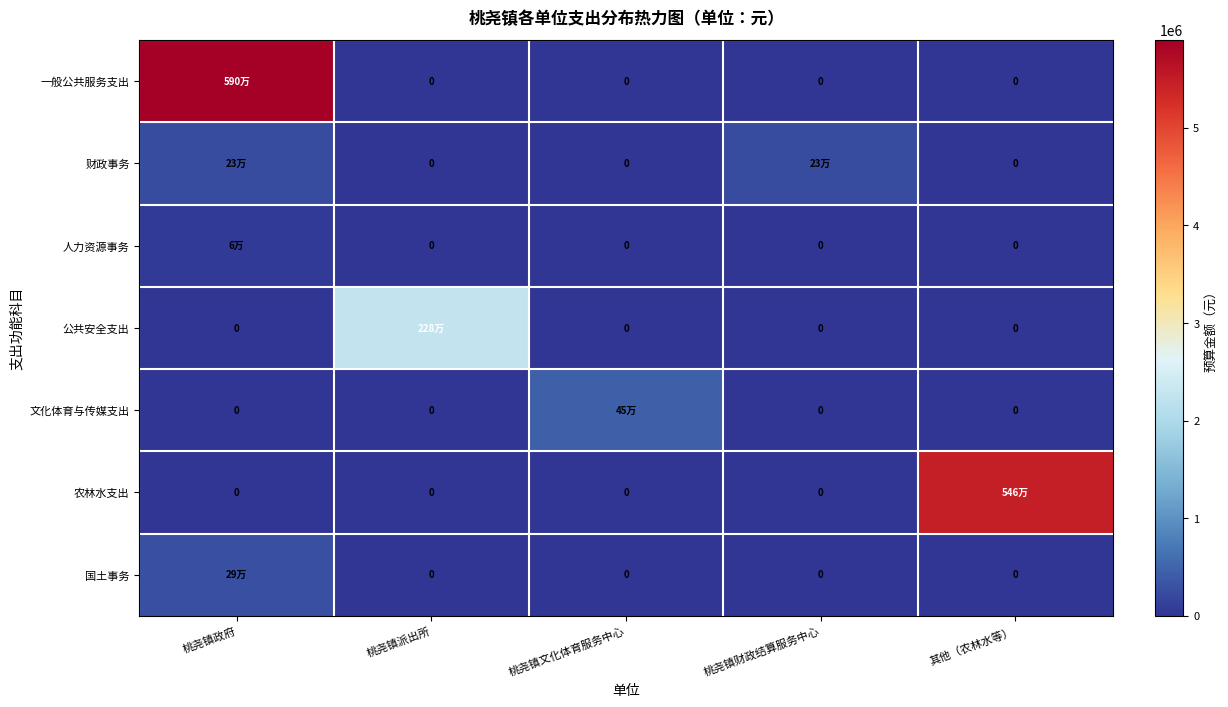

The value of 一般公共服务支出 at 桃尧镇财政结算服务中心 is -1814646. True or false?

False